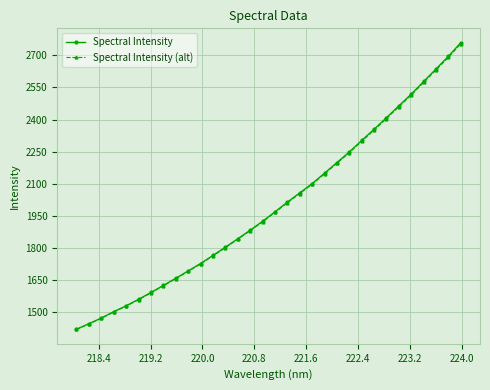

True or false: Spectral Intensity (alt) and Spectral Intensity intersect in this chart.

False